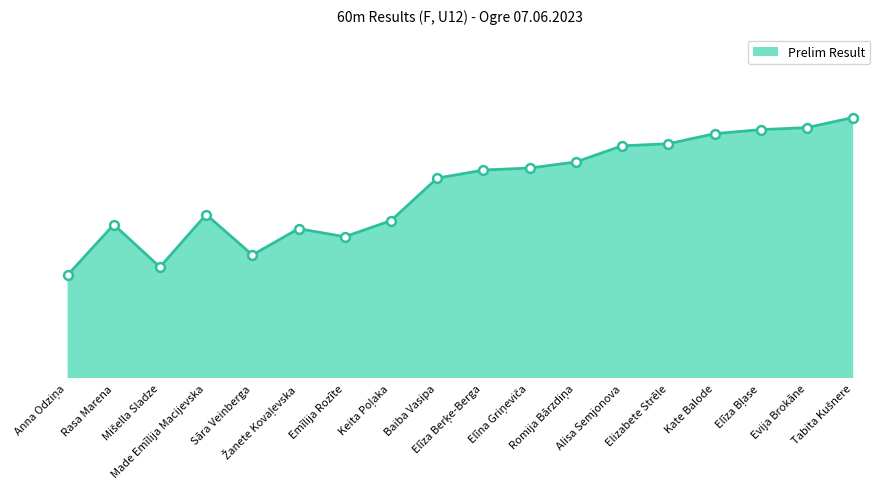

Between Baiba Vasipa and Sāra Veinberga, which is larger?

Baiba Vasipa